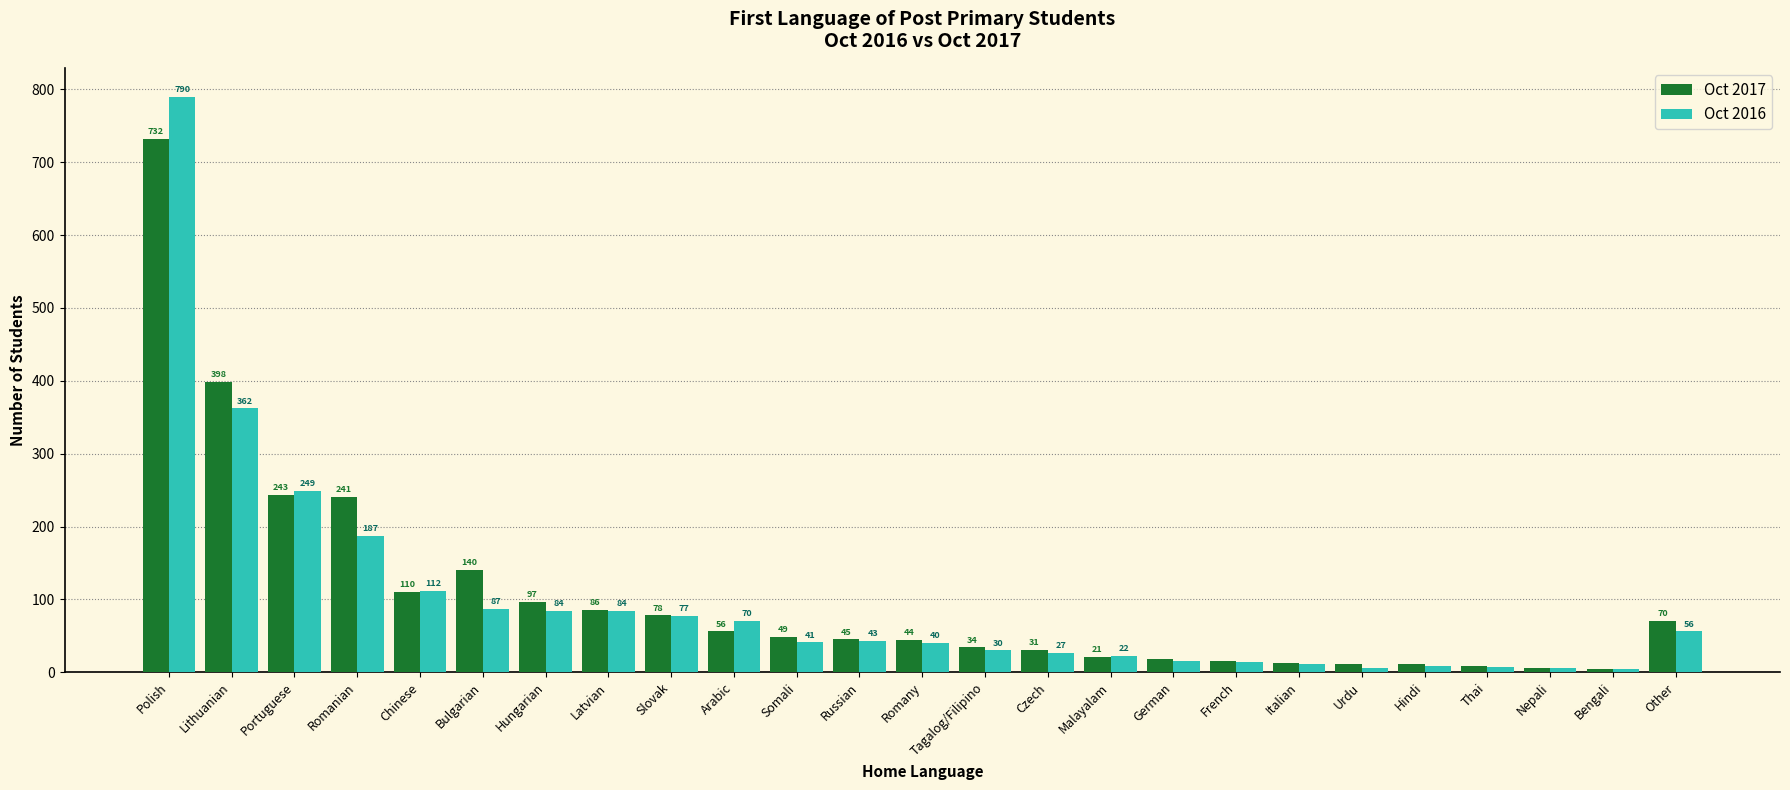

Which series has the widest spread of values?

Oct 2016